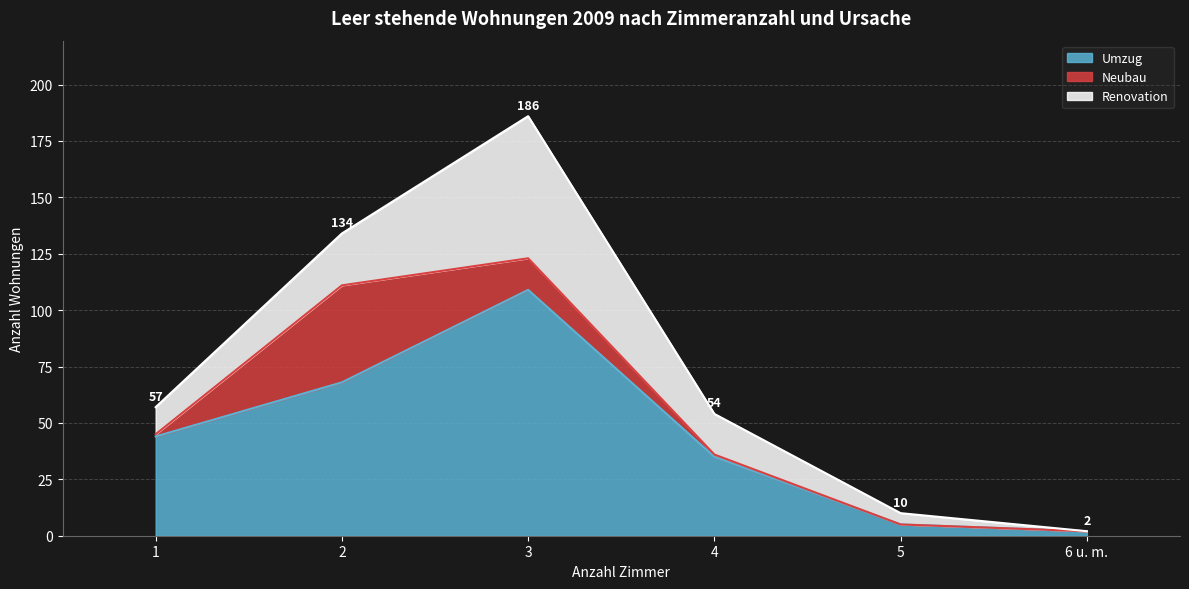

Rank the series by their maximum value, from highest to lowest.

Umzug, Renovation, Neubau